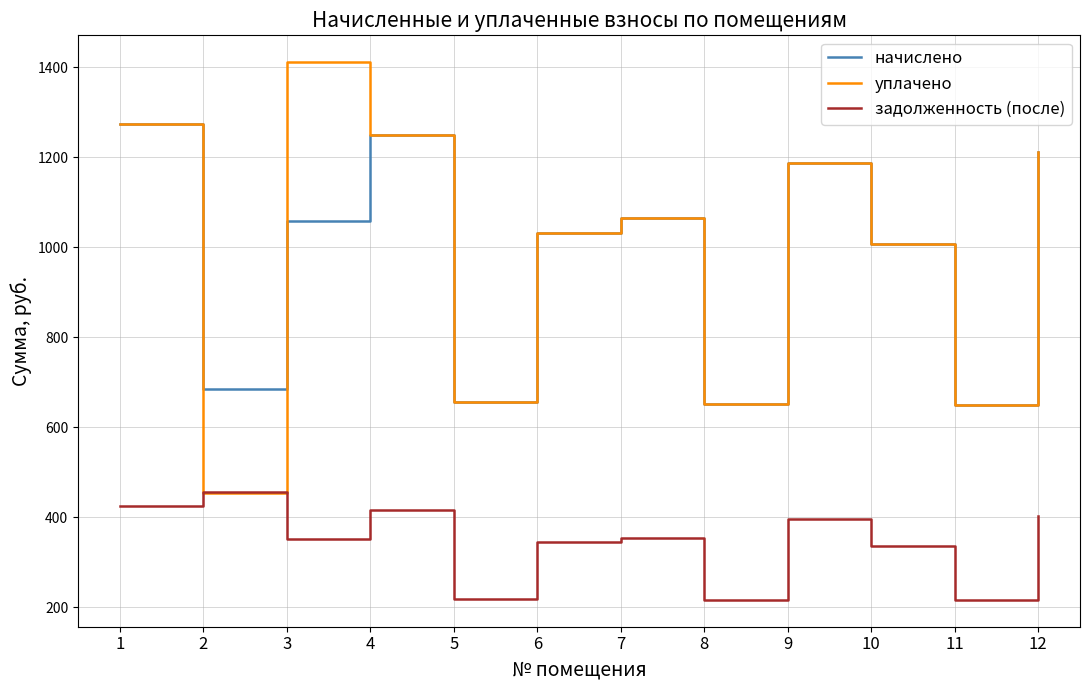

The value of задолженность (после) at 4 is 572.3. True or false?

False